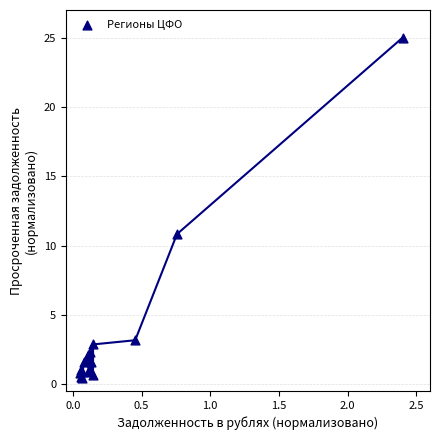

What Y value in the scatter plot is closest to 12?

10.8